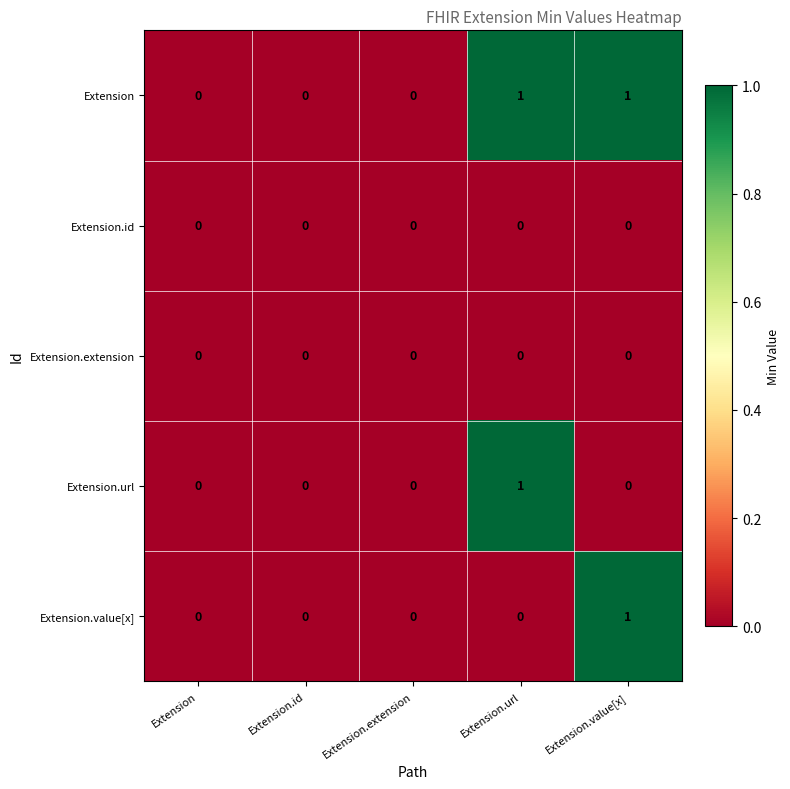

True or false: Extension has a value of 1 at Extension.url.

True